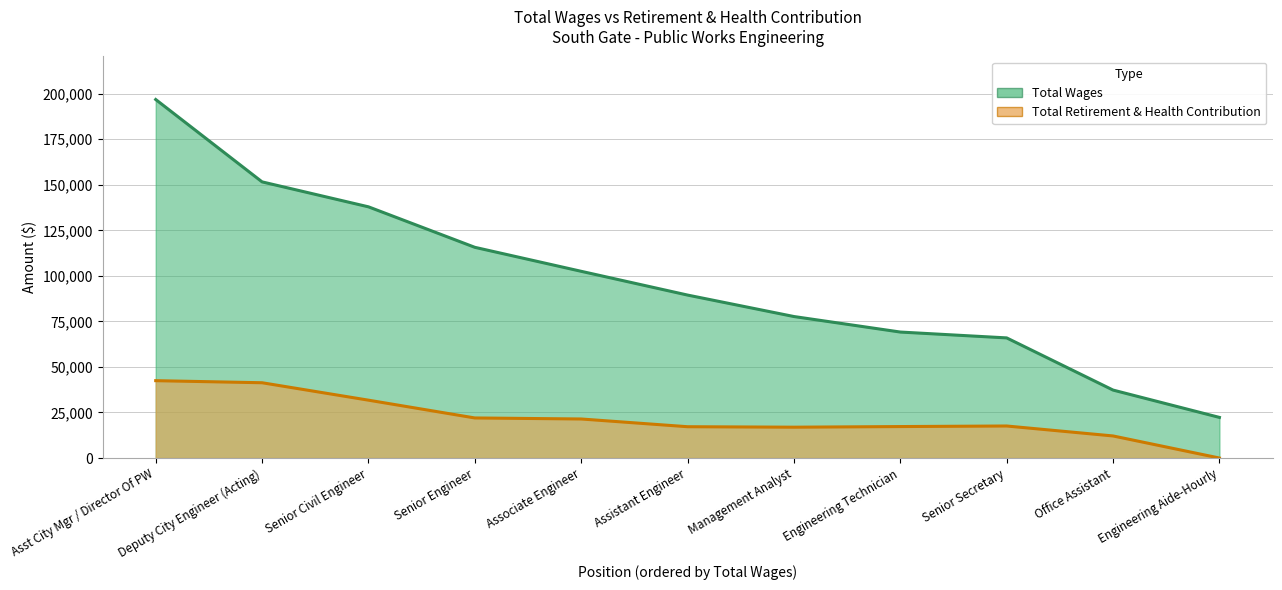

At which category does the chart reach its minimum across all series?

Engineering Aide-Hourly